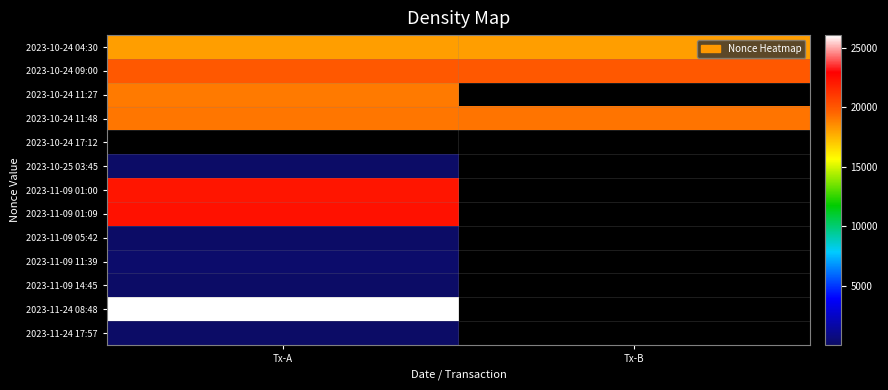

How many series are shown in this chart?

13